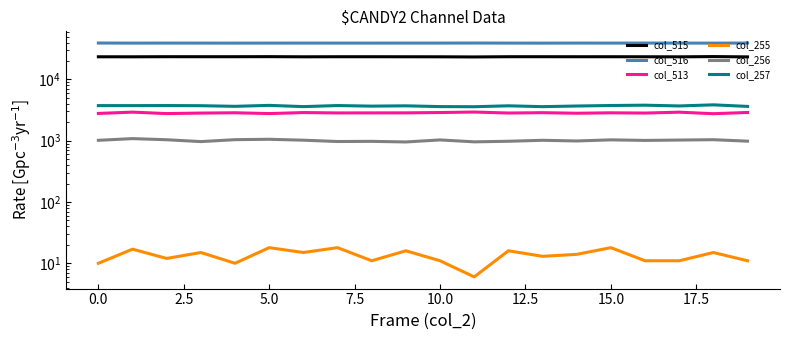

What is the difference between the maximum and second lowest values in the col_257 series?

254